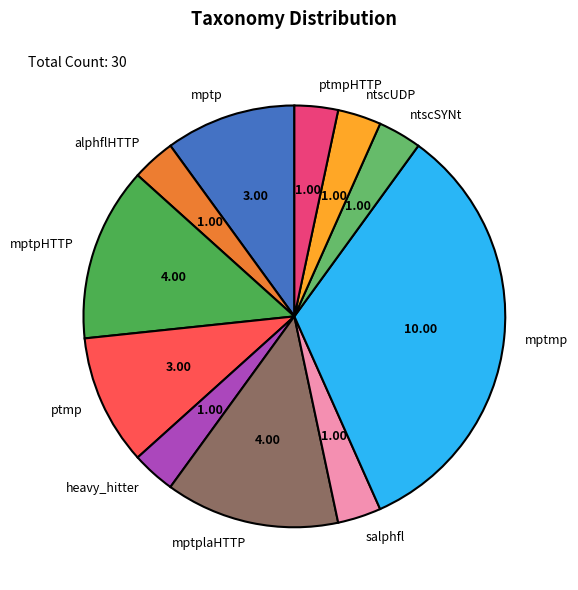

Which slice is the largest?

mptmp